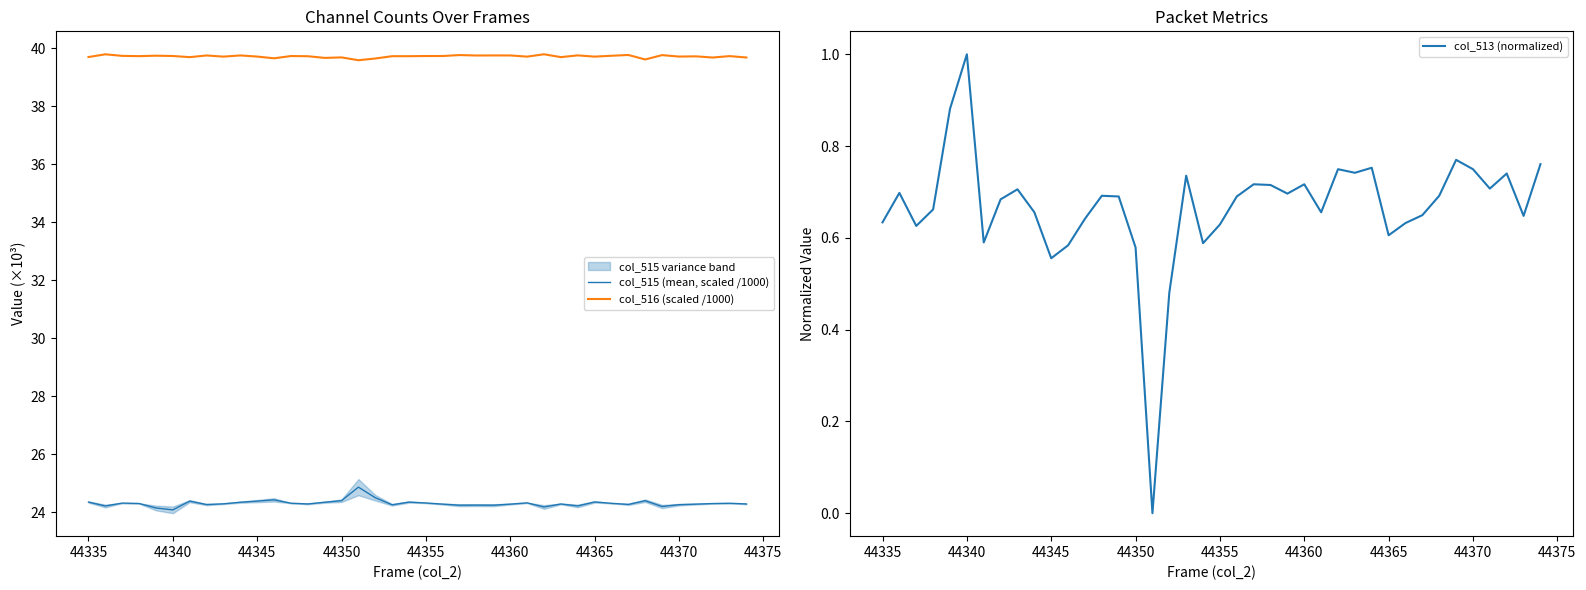

How many lines are shown in the chart?

3